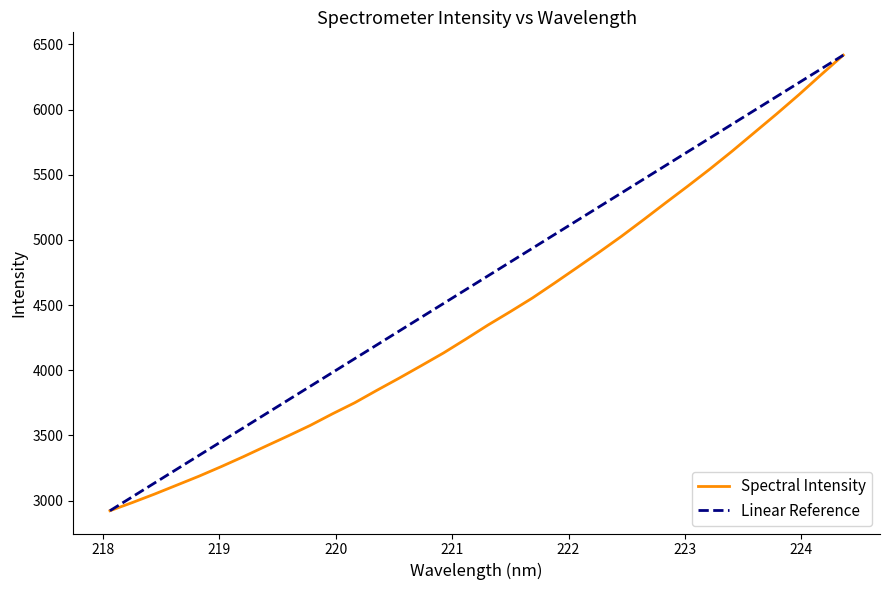

True or false: the data shows 5681.9 at 223.408.

True